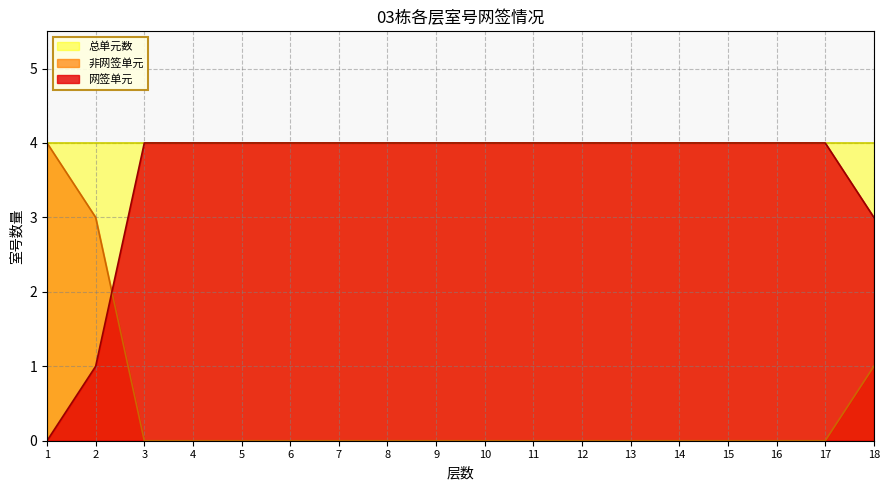

What is the value of the 网签单元 point at the 7th from the left?

4